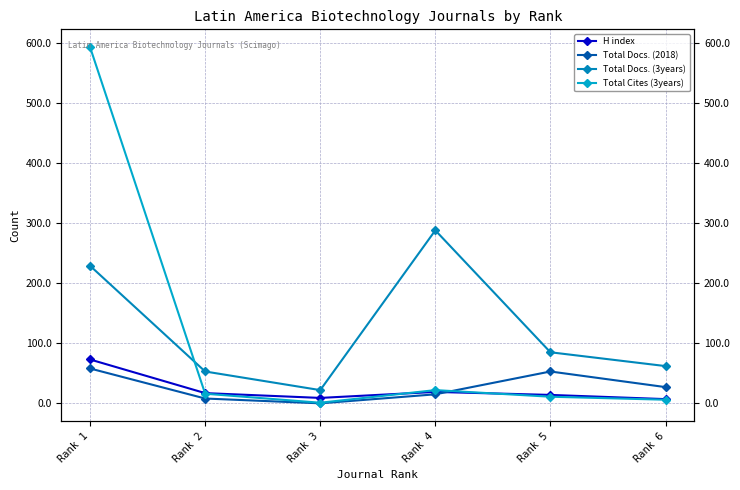

True or false: Total Docs. (3years) and H index intersect in this chart.

False